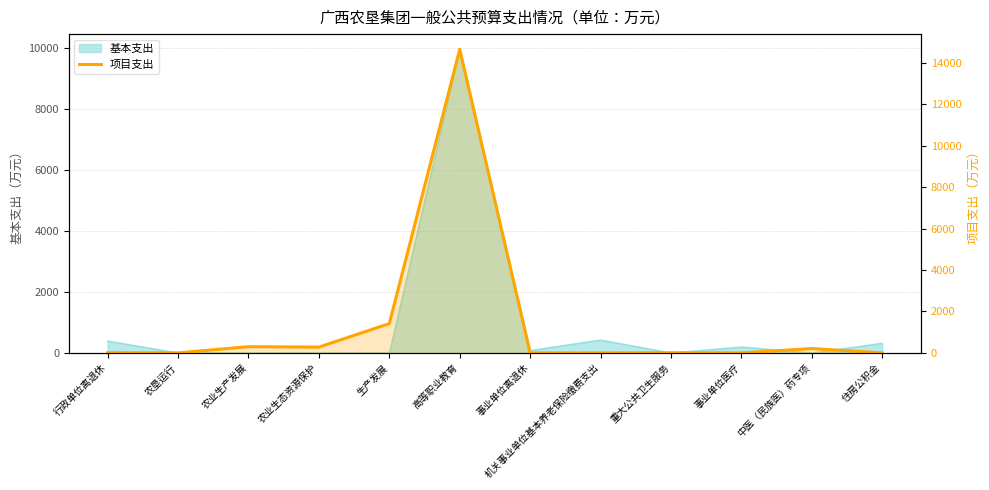

The value at 生产发展 is 2533.4. True or false?

False